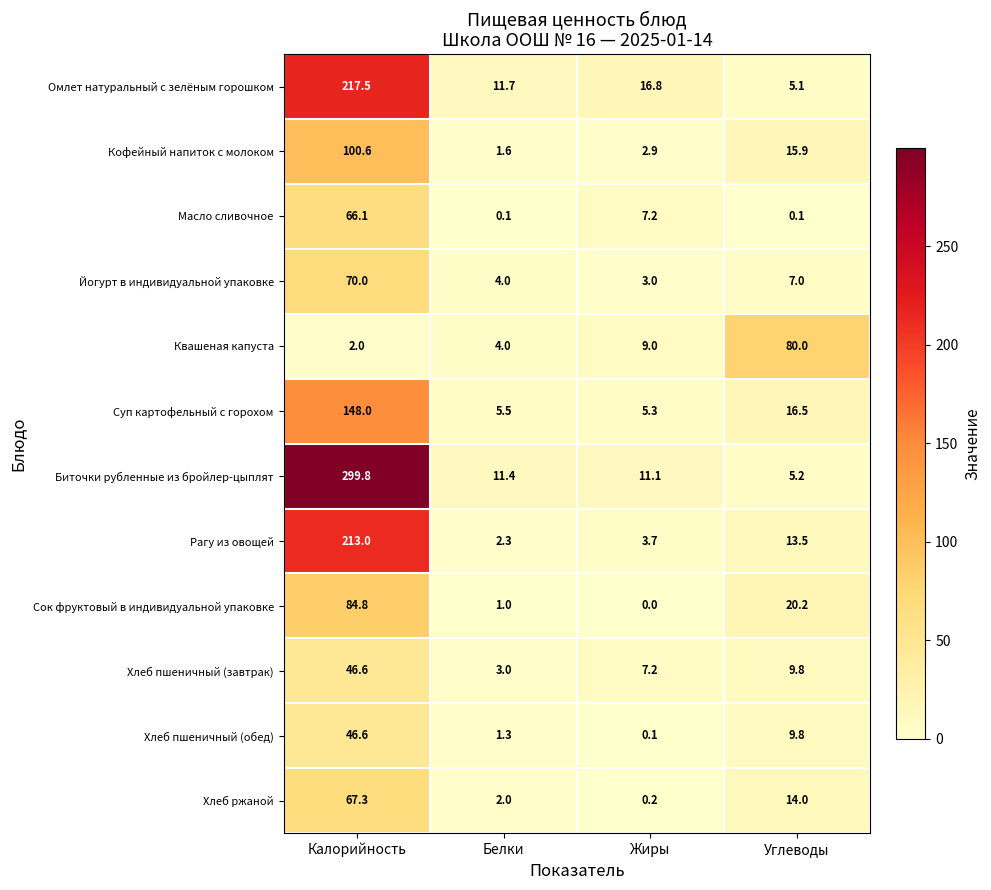

What is the approximate value of Хлеб пшеничный (завтрак) at Углеводы?

9.8